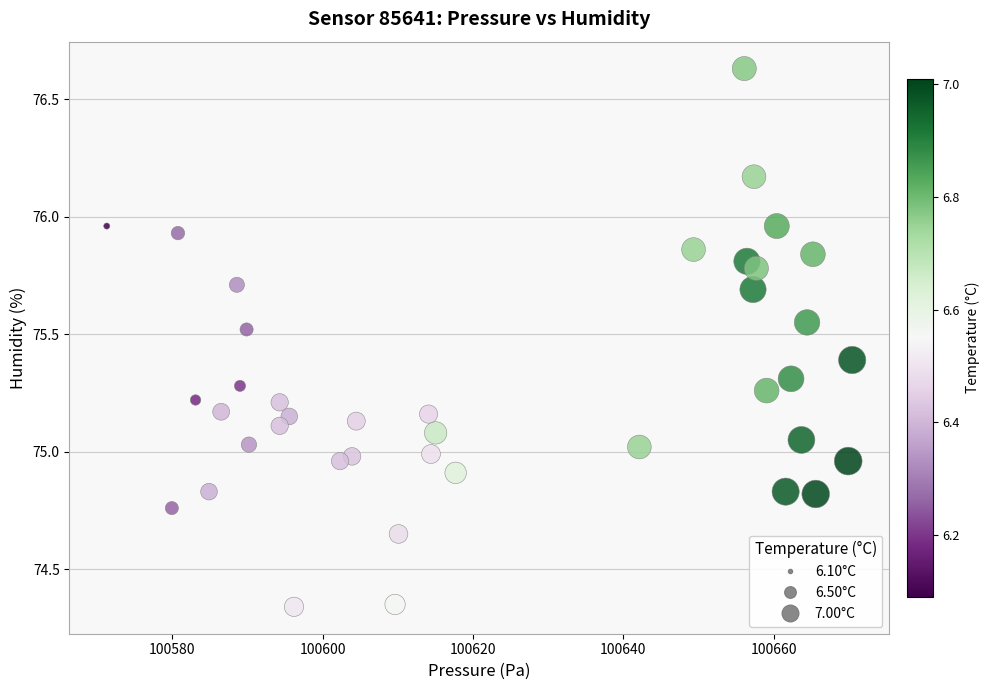

What is the range of X values (max minus min)?

99.2